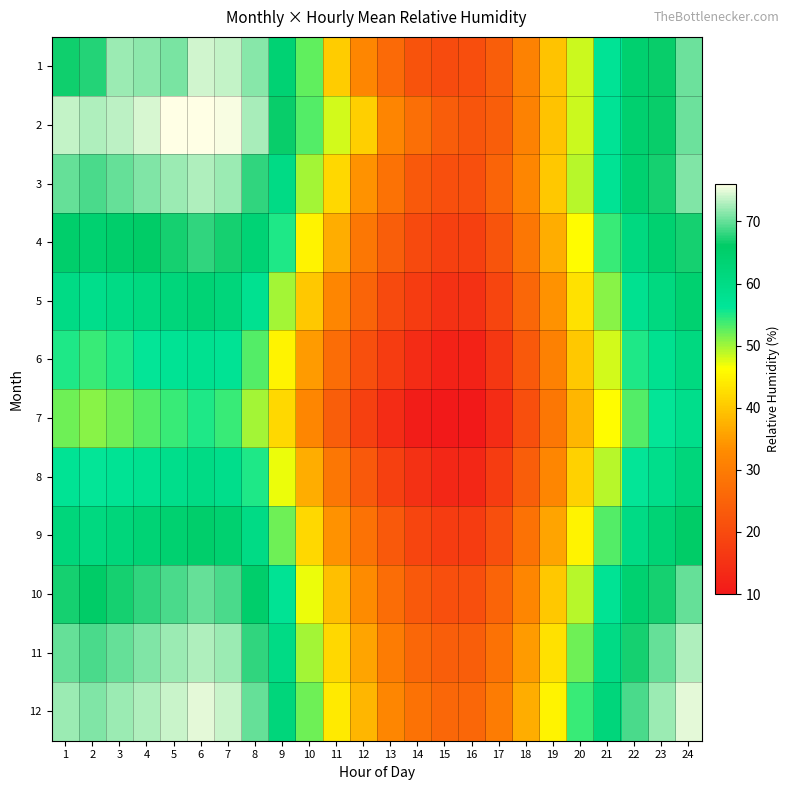

At how many categories does at least one series exceed 67?

11